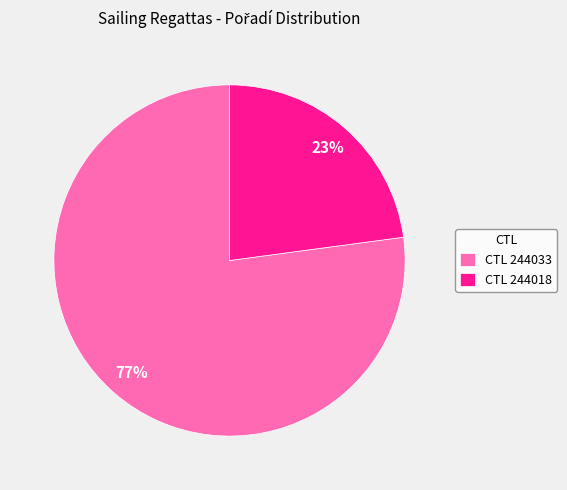

Combined, do CTL 244018 and CTL 244033 account for over 50%?

Yes